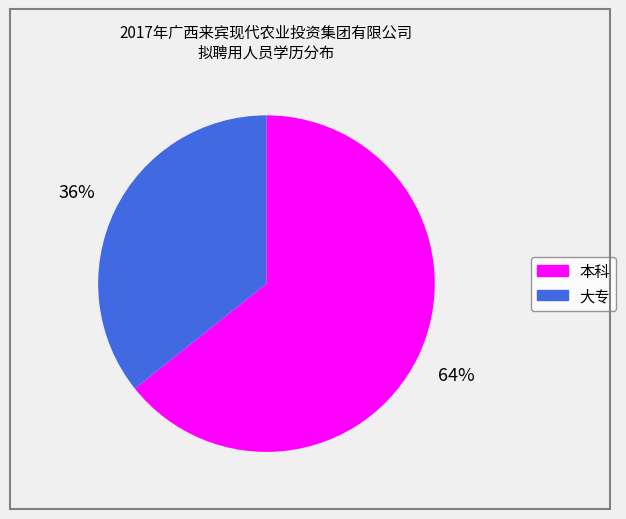

Rank the categories by value from lowest to highest.

大专, 本科